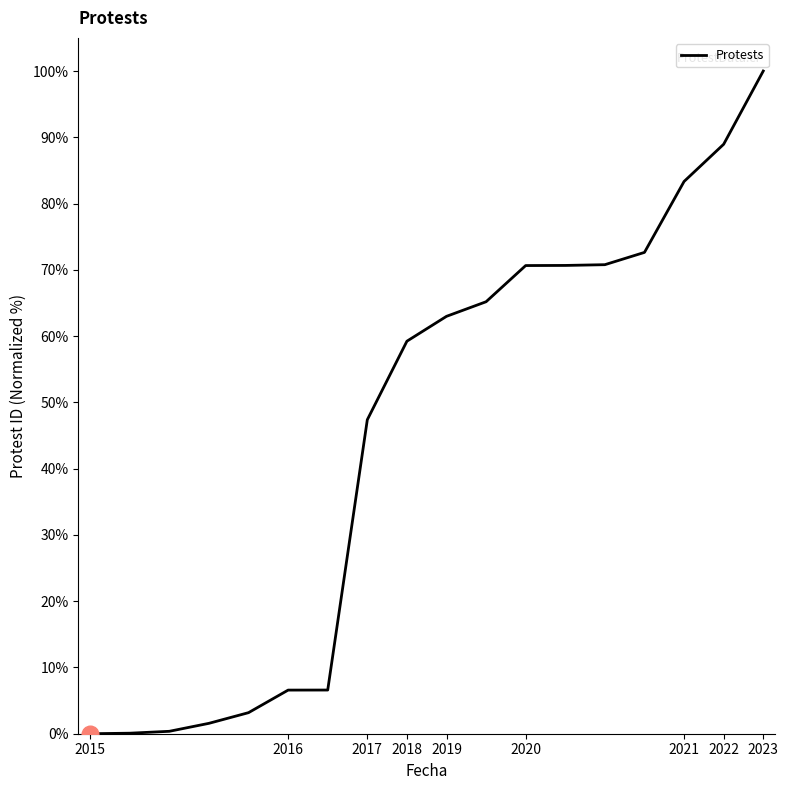

What is the maximum value shown in the chart?

100.0